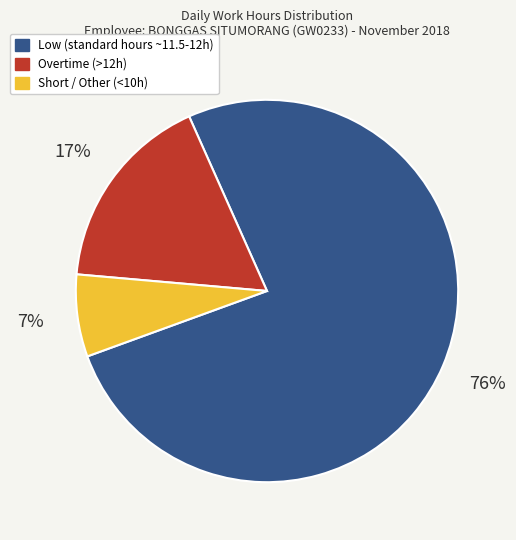

To the nearest percent, what is the difference between the largest and smallest slice percentages?

69%